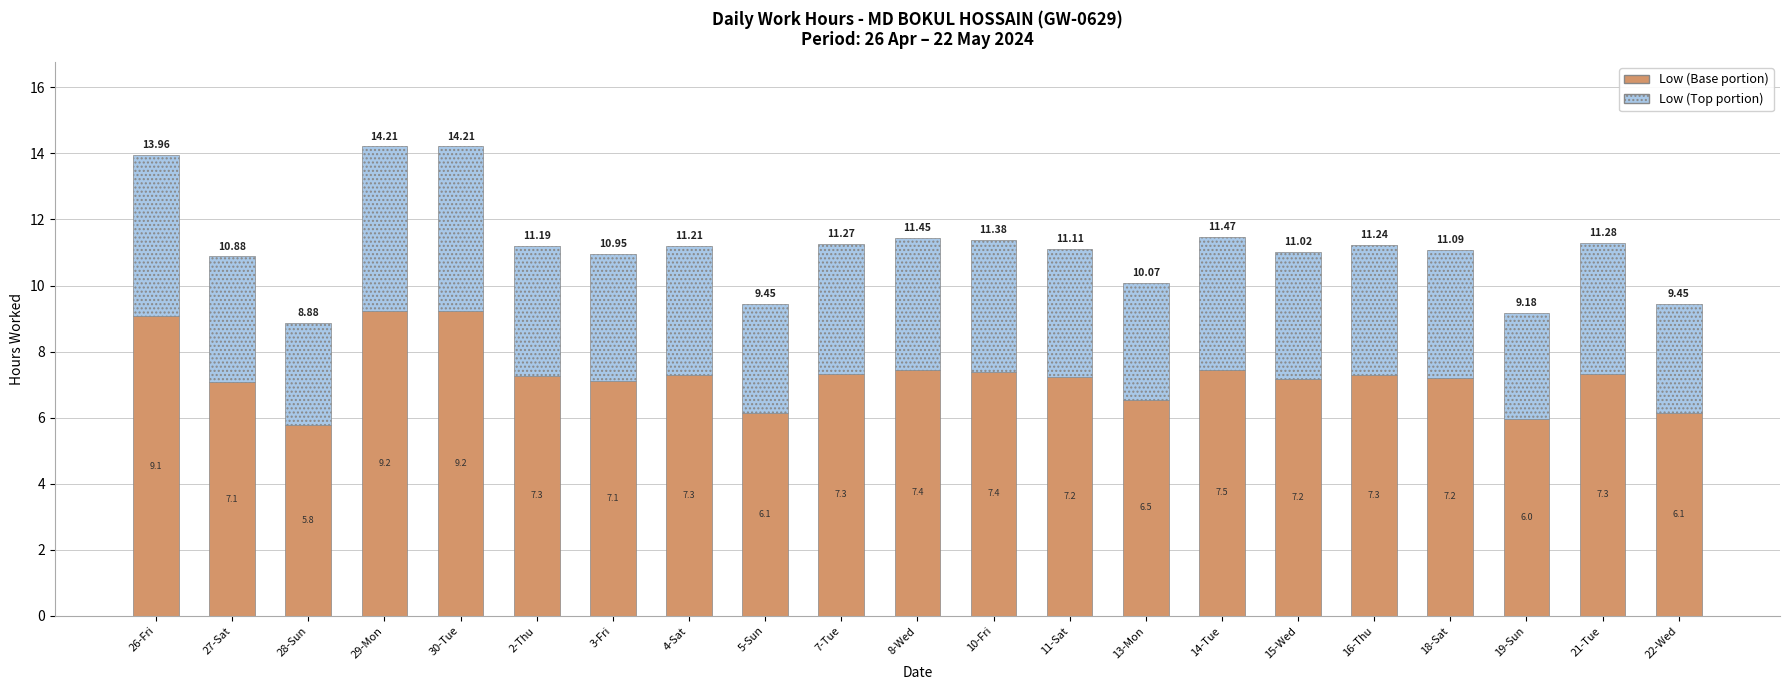

What is the total value across all series at 26-Fri?

14.0